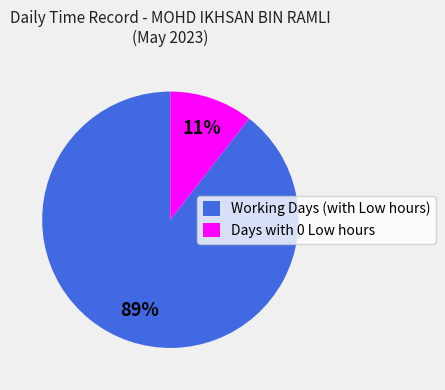

To the nearest percent, what percentage of the pie is Days with 0 Low hours?

11%